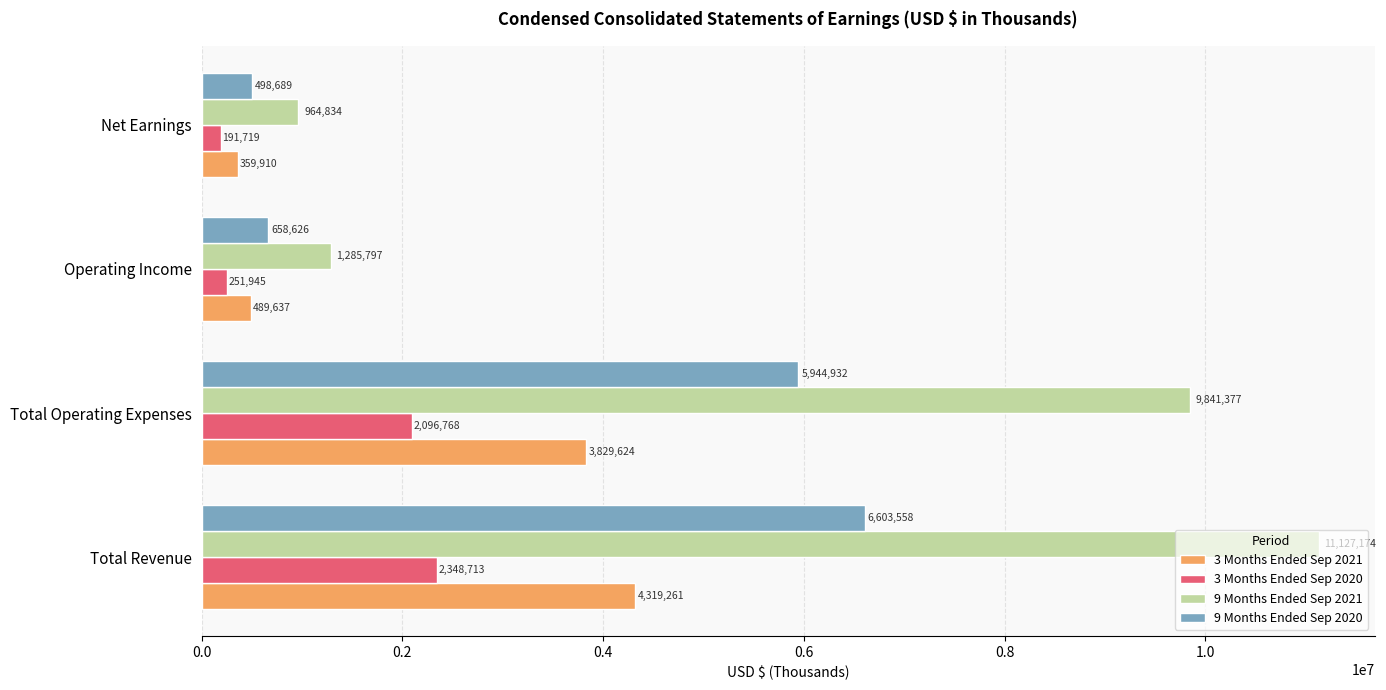

The value of 9 Months Ended Sep 2020 at Operating Income is 658626. True or false?

True